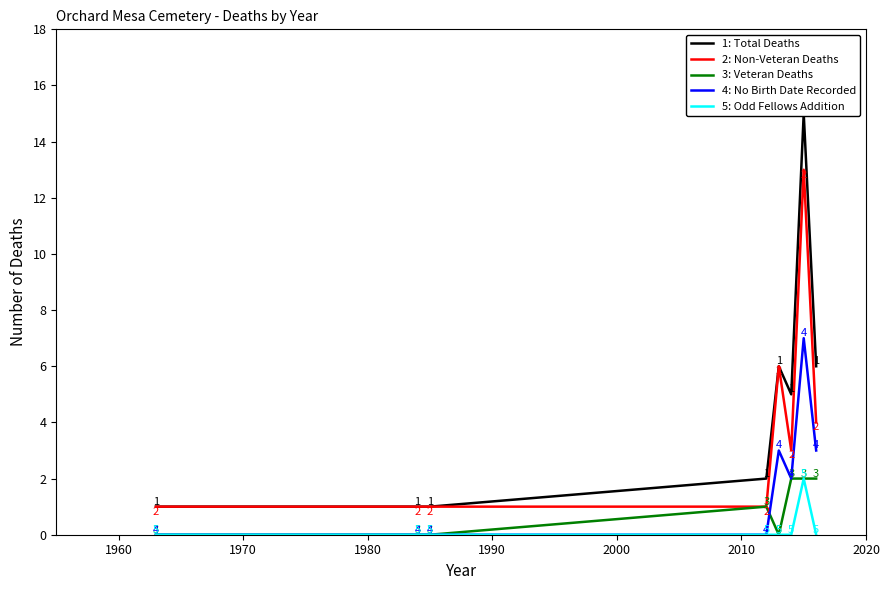

At how many categories does at least one series exceed 6?

1